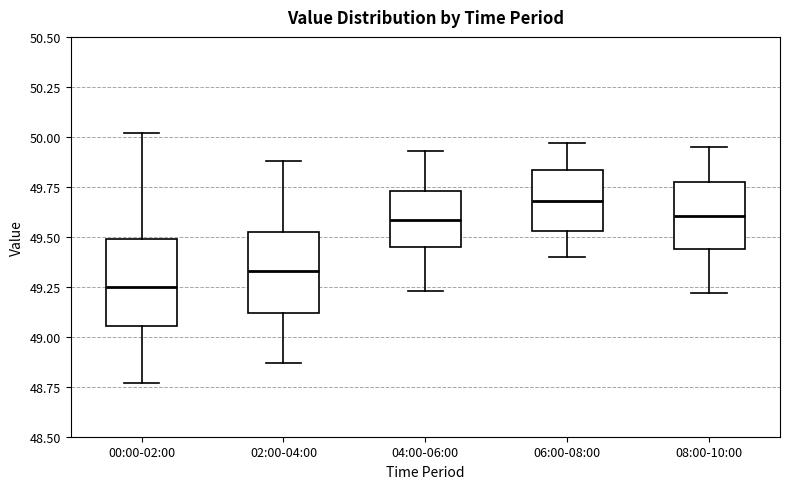

Where does the upper whisker of the box for 08:00-10:00 end on the y-axis? The values are not printed on the chart, so give them approximately, as read against the axis.

49.95